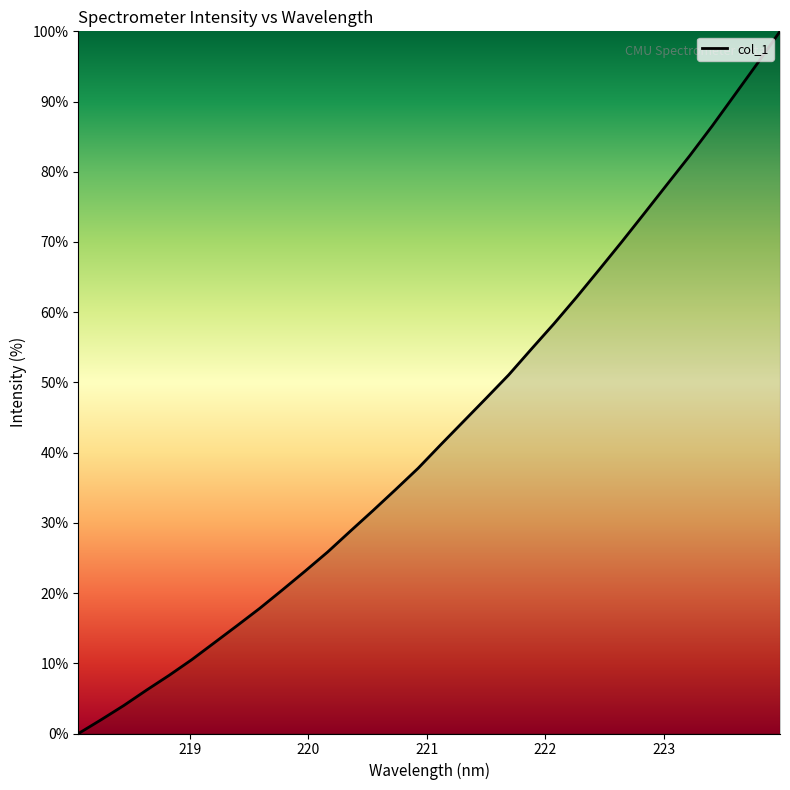

What is the maximum value shown in the chart?

100.0